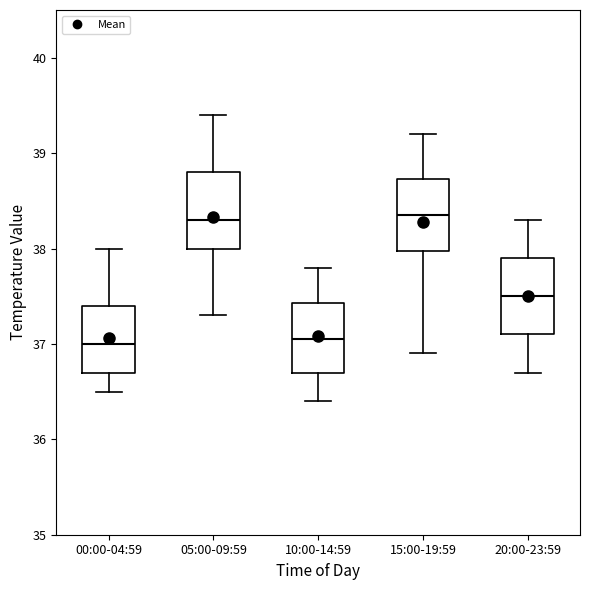

Where is the lower edge of the box for 20:00-23:59 on the y-axis? The values are not printed on the chart, so give them approximately, as read against the axis.

37.1